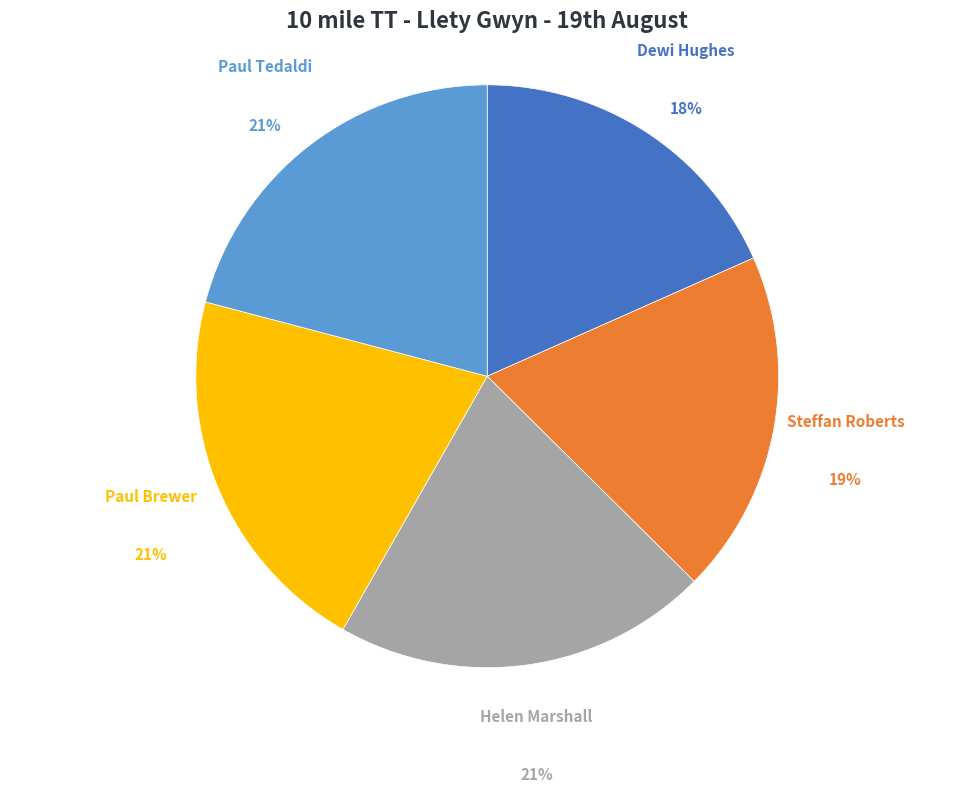

Count the number of slices in the pie.

5